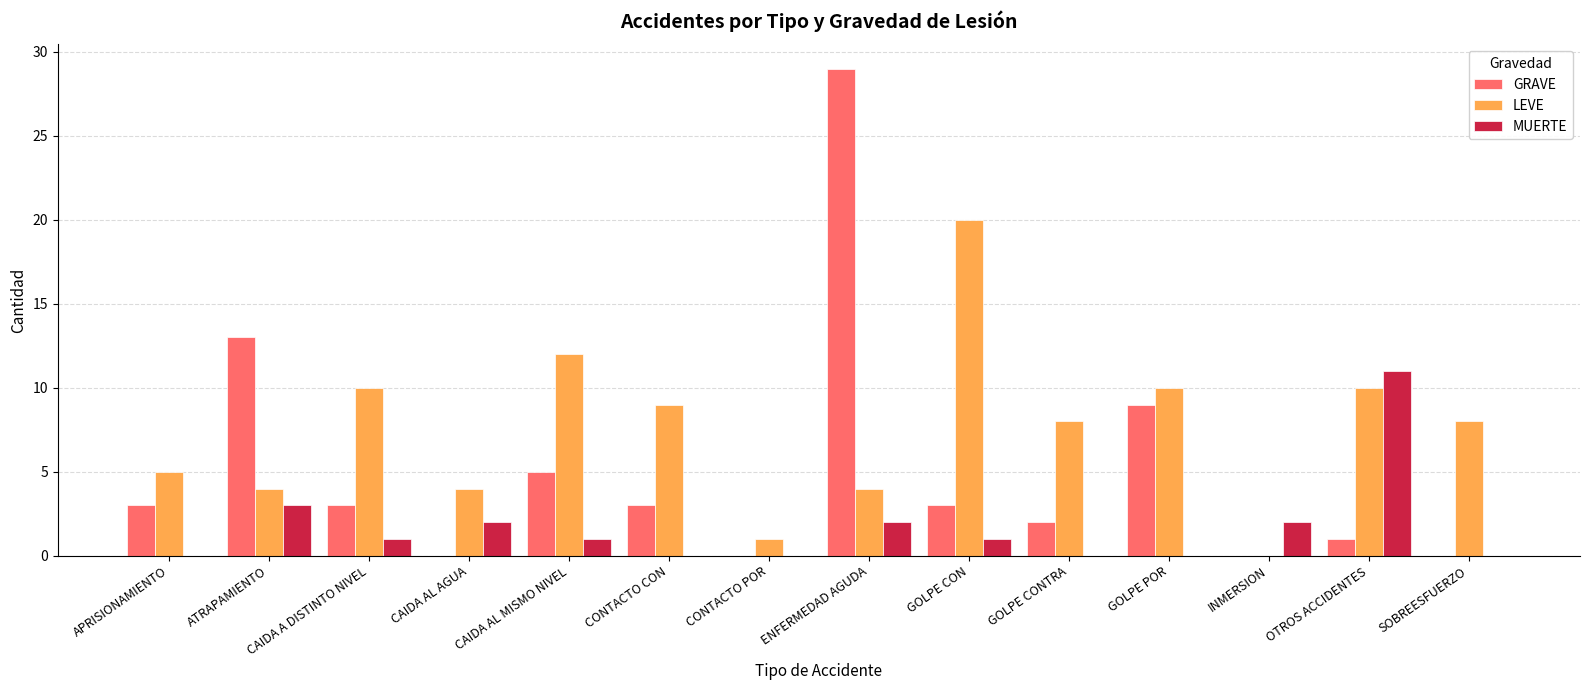

Which series has the widest spread of values?

GRAVE